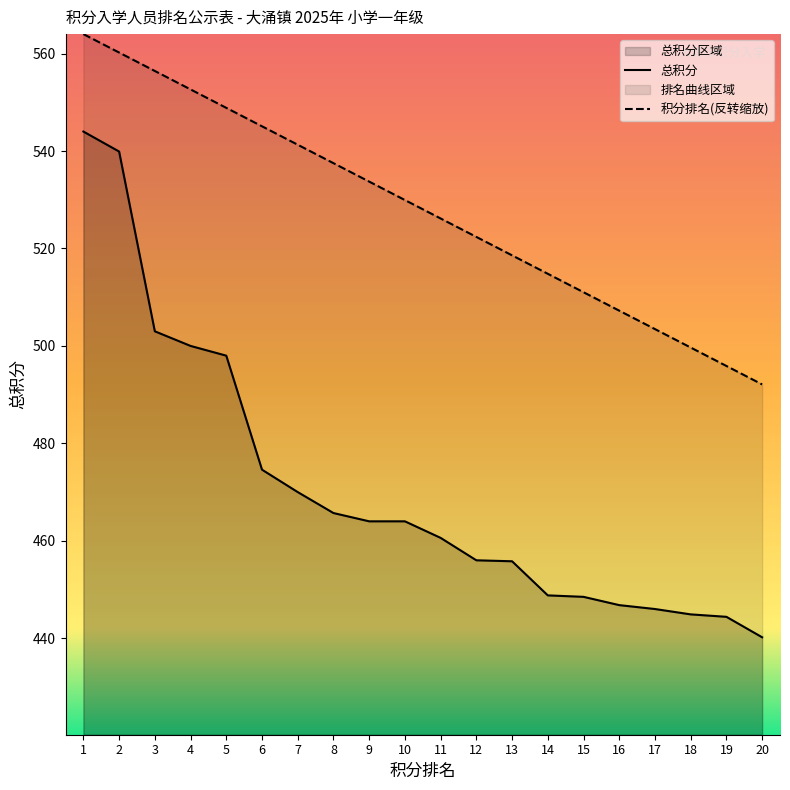

What is the difference between the second highest and second lowest values in the 总积分 series?

95.5